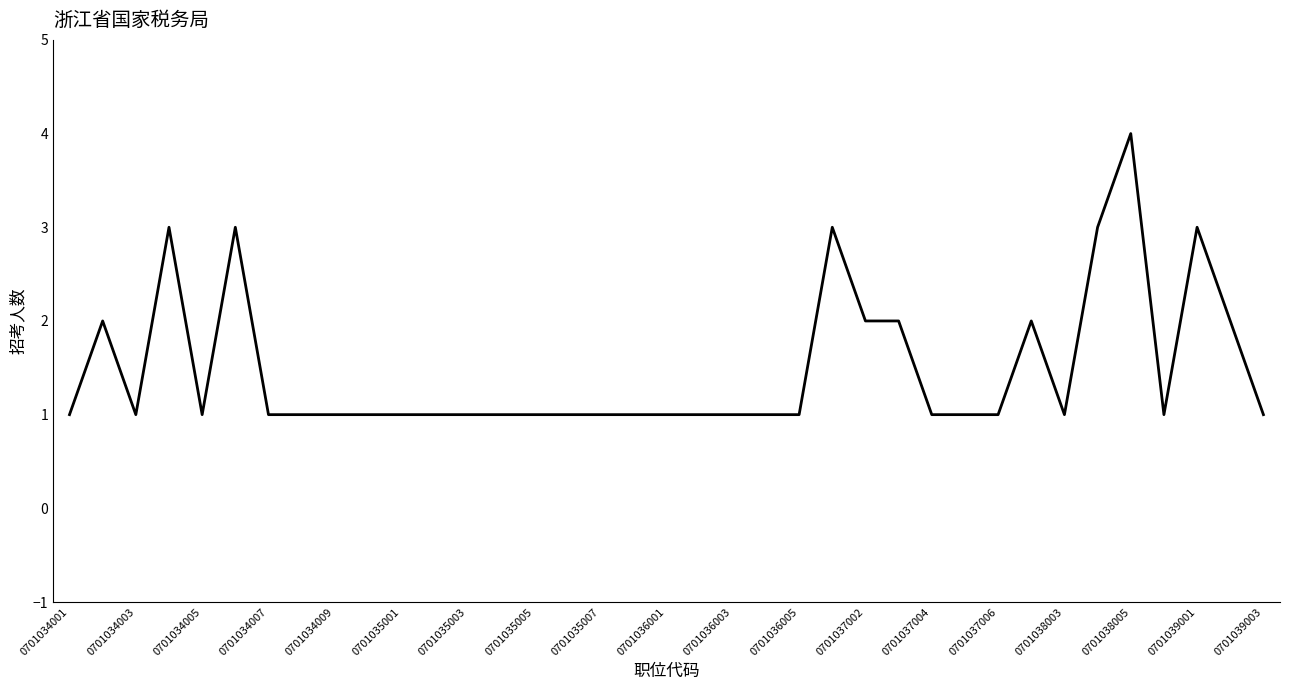

What is the difference between the maximum and minimum values?

3